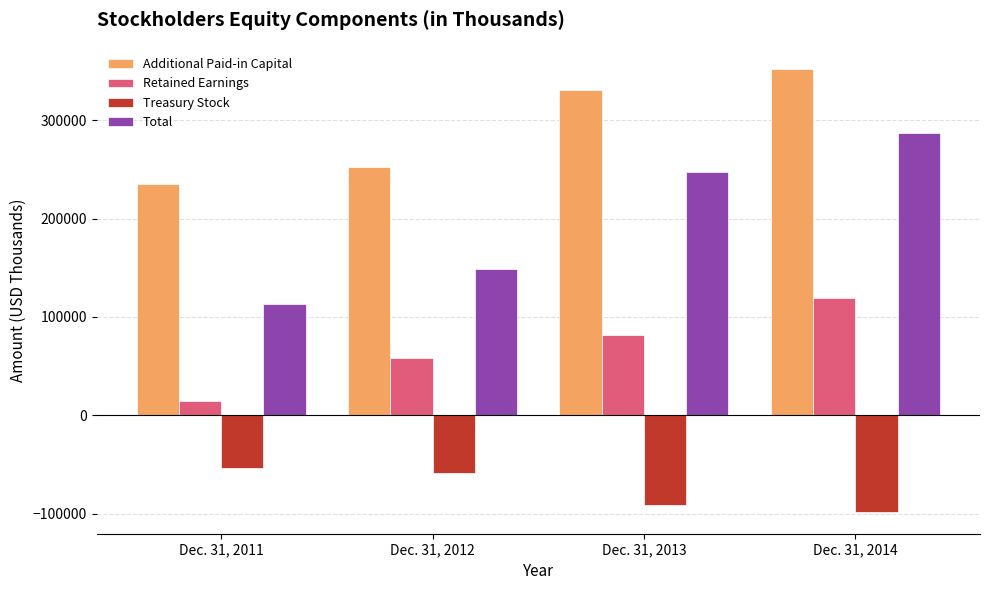

Which series has the largest total across all categories?

Additional Paid-in Capital